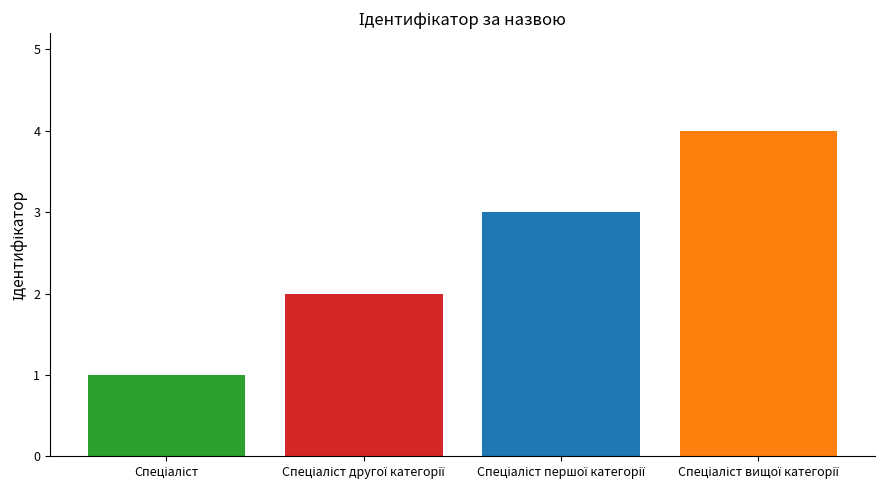

What is the maximum value shown in the chart?

4